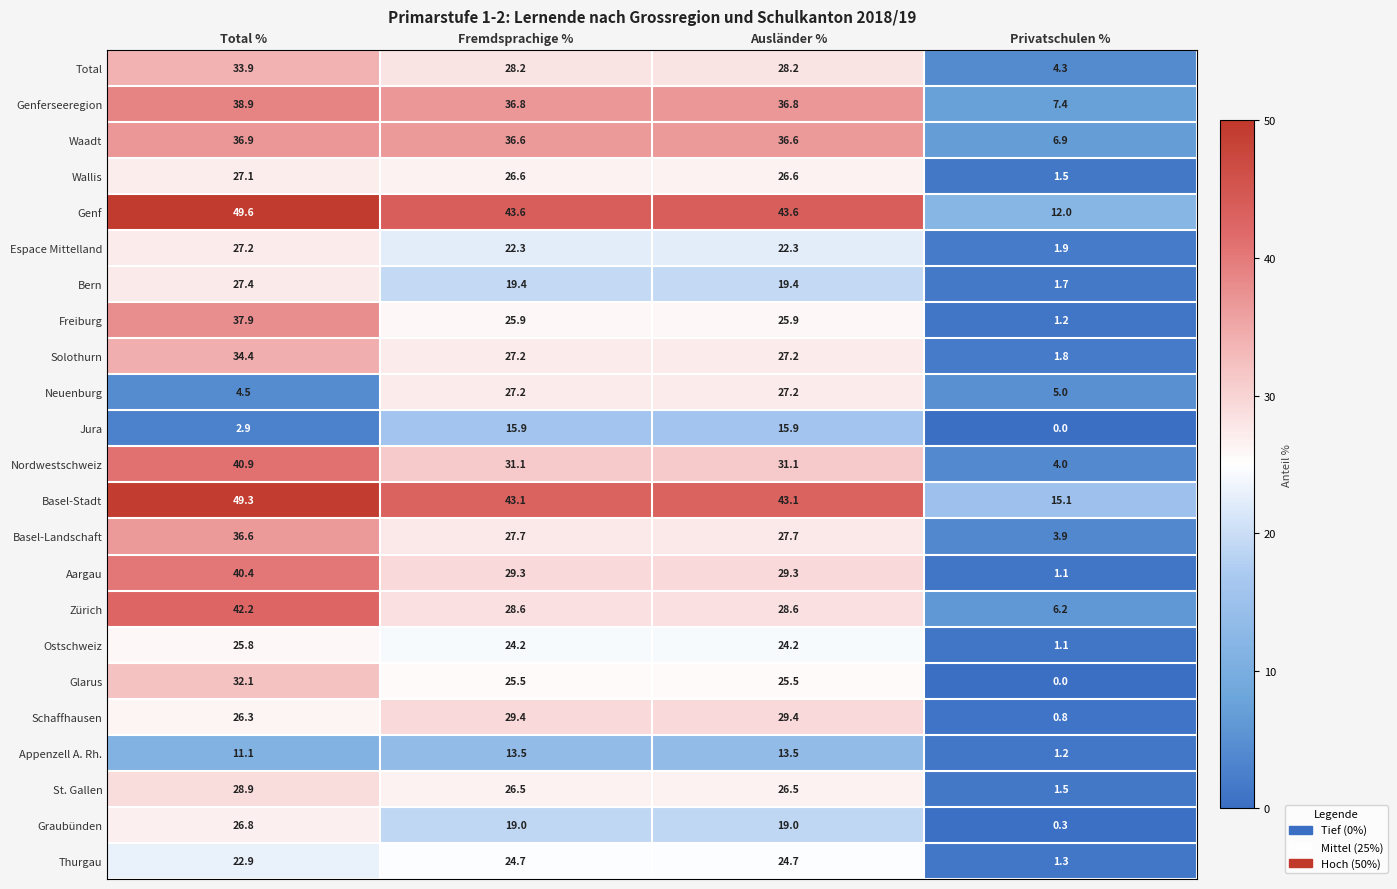

What is the sum of the Ostschweiz values at Ausländer % and Total %?

50.0